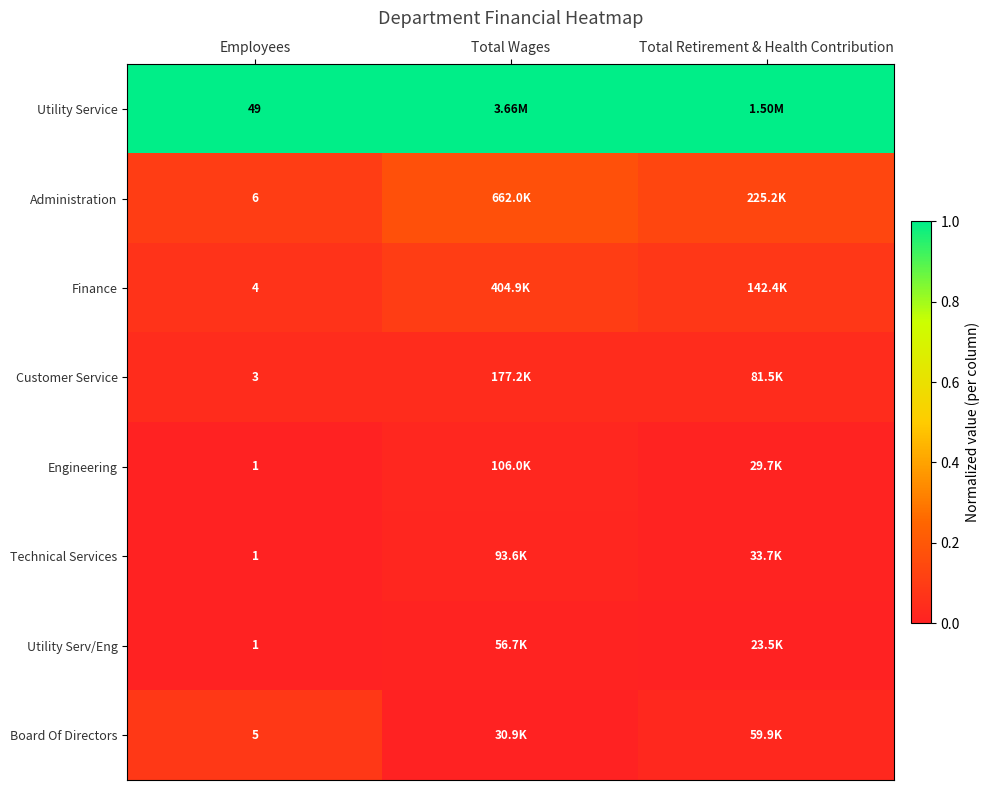

Which series has the largest total across all categories?

Utility Service